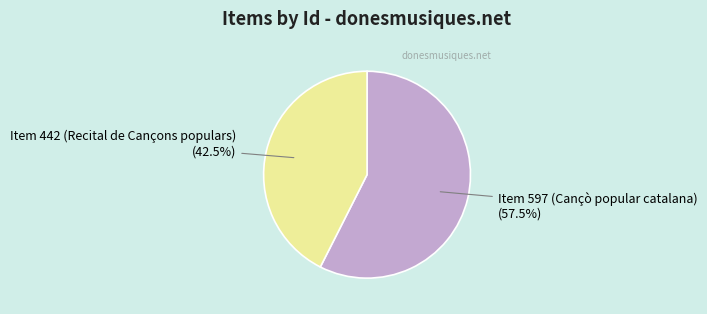

To the nearest percent, what is the difference between the largest and smallest slice percentages?

15%